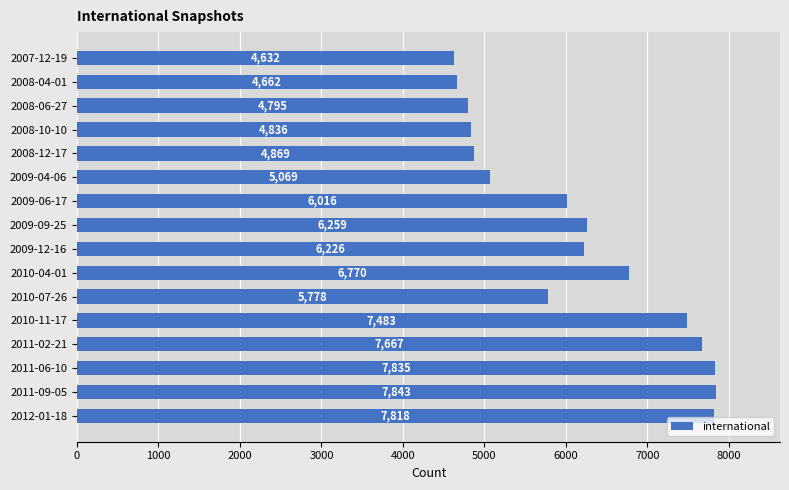

How many data points are less than 6226?

8